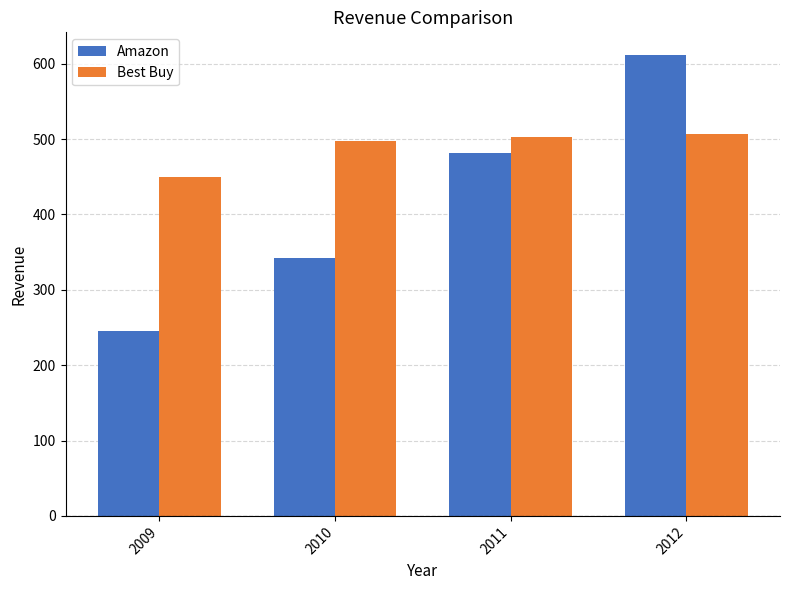

What value does the Amazon series have at 2009?

245